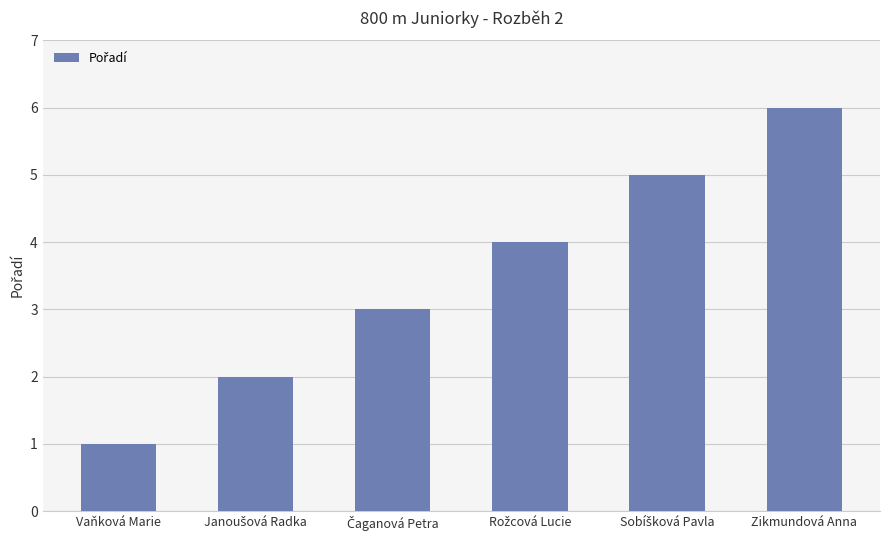

What is the value of the 4th bar from the left?

4